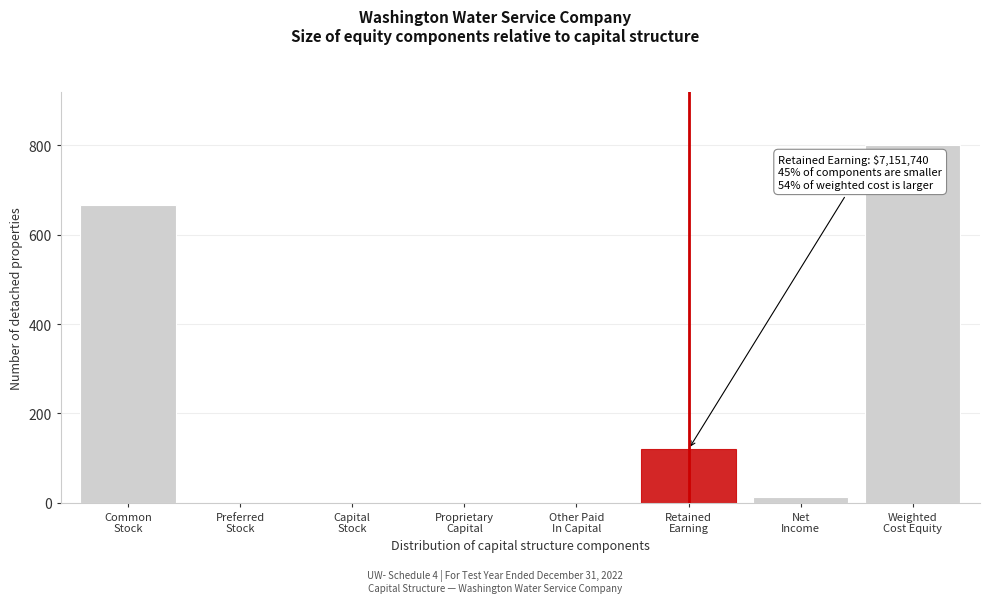

What is the sum of all values?

1600